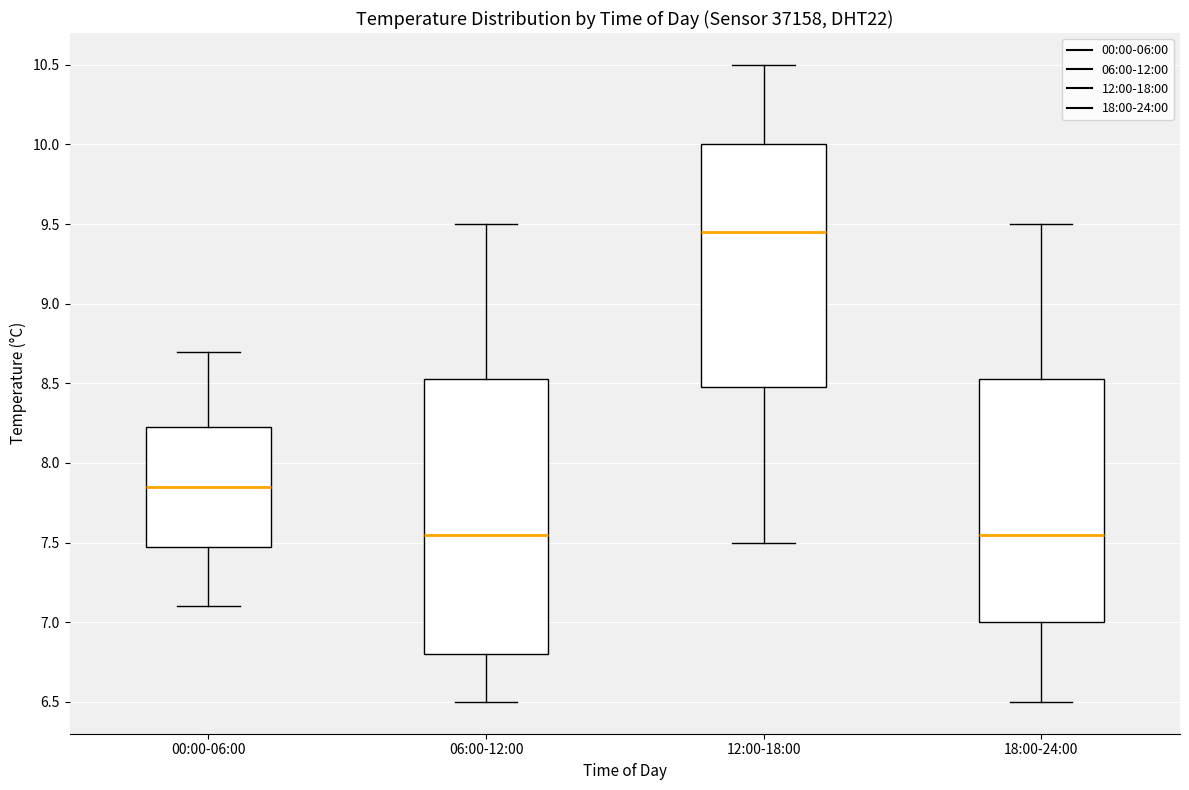

Reading left to right, transcribe this box plot: for each box, give where its median line is, the range the box spans, and where its two whiskers end, as read against the y-axis. The values are not printed on the chart, so give them approximately, as read against the axis.

00:00-06:00: median 7.85, box 7.50 to 8.25, whiskers 7.10 to 8.70
06:00-12:00: median 7.55, box 6.80 to 8.55, whiskers 6.50 to 9.50
12:00-18:00: median 9.45, box 8.50 to 10.00, whiskers 7.50 to 10.50
18:00-24:00: median 7.55, box 7.00 to 8.55, whiskers 6.50 to 9.50